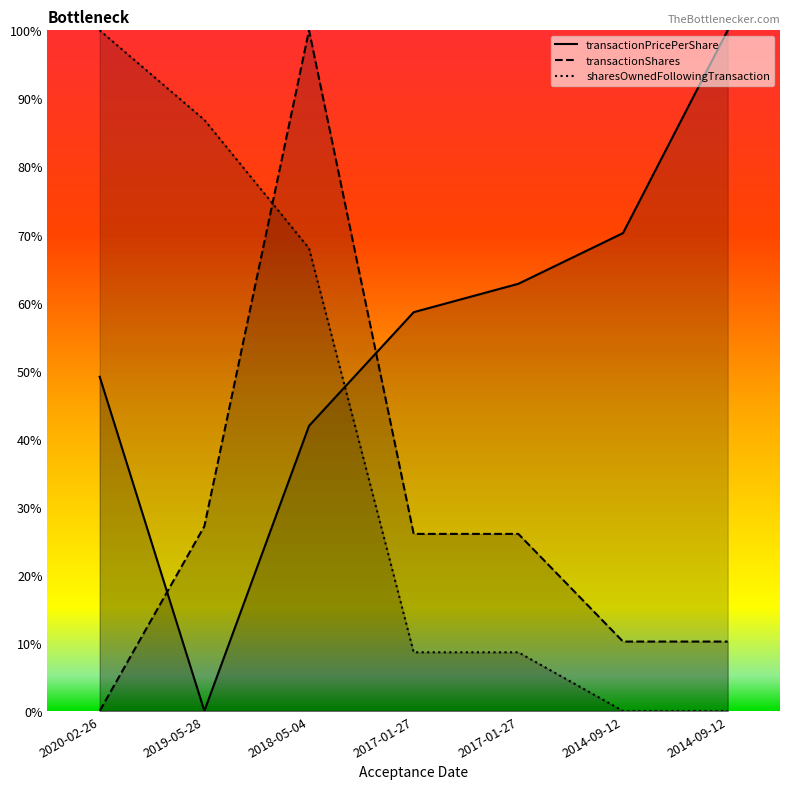

Reading left to right, extract all data points from this chart.

transactionPricePerShare: 49.1	0.0	41.9	58.6	62.8	70.2	100.0
transactionShares: 0.0	27.1	100.0	26.0	26.0	10.2	10.2
sharesOwnedFollowingTransaction: 100.0	86.8	68.0	8.6	8.6	0.0	0.0